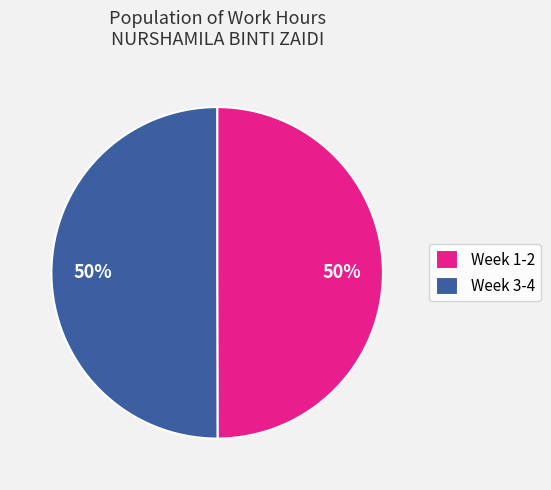

The Week 3-4 slice represents 42% of the pie. True or false?

False